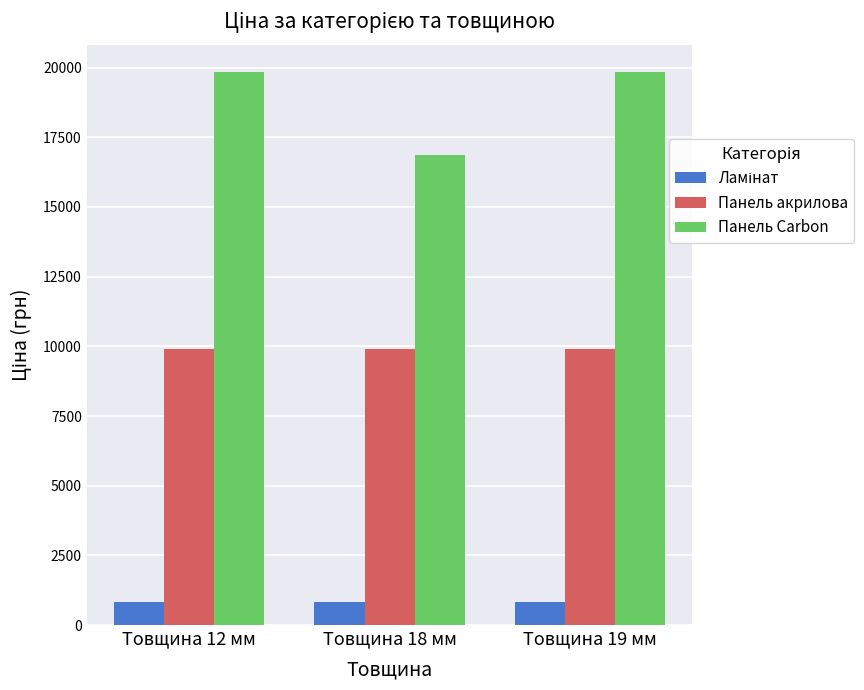

What is the maximum value for Панель акрилова?

9908.5